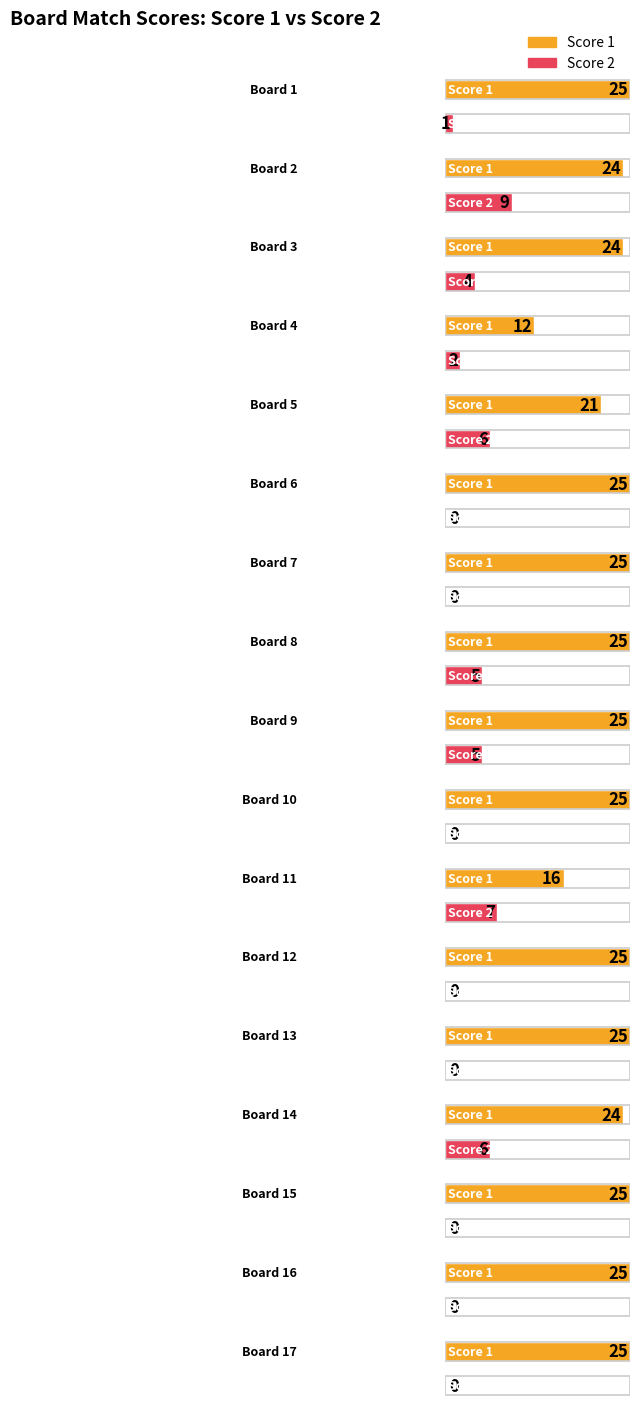

What is the average value of the Score 1 series?

23